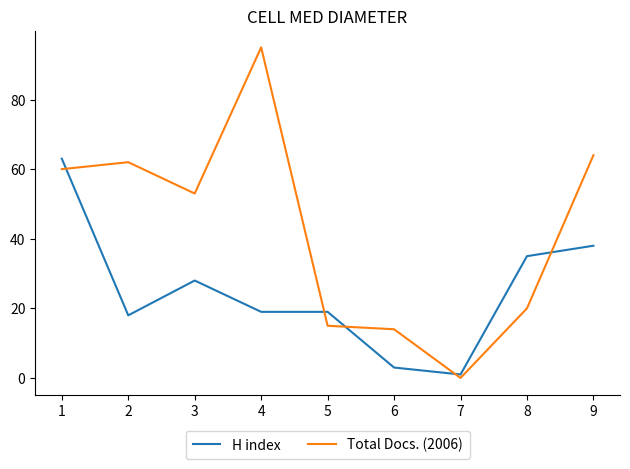

How many distinct data groups are displayed?

2